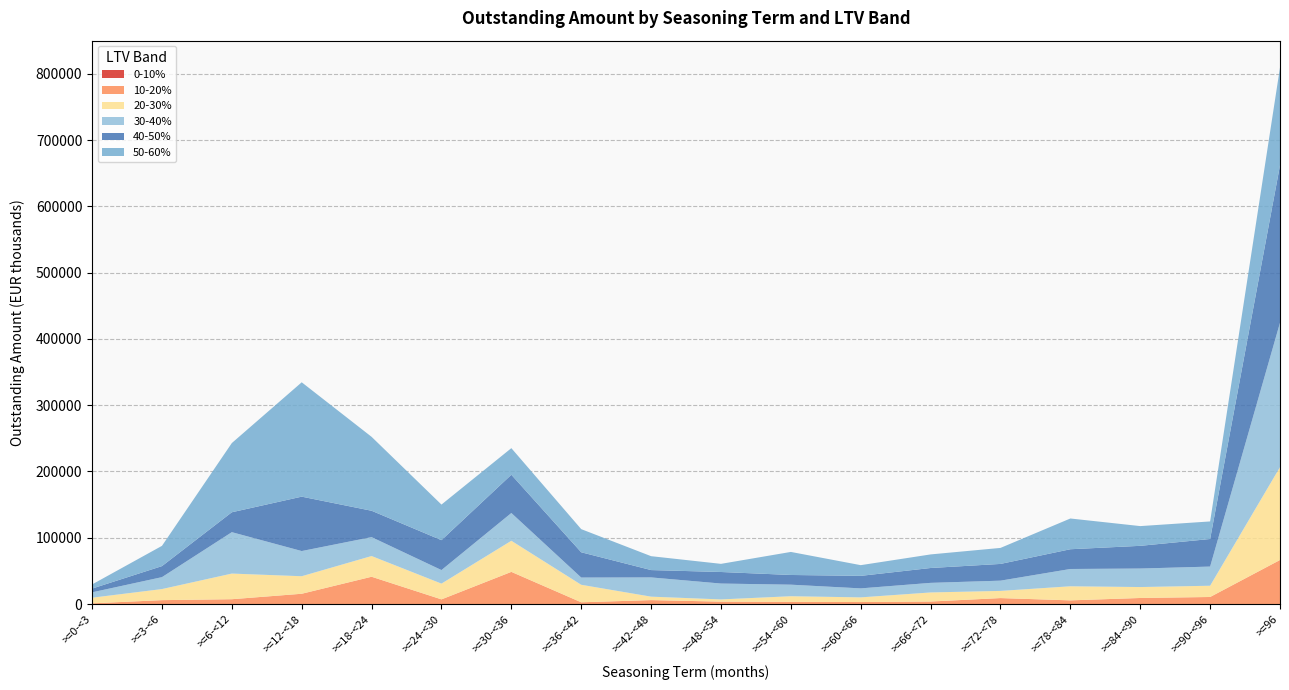

At which category is the sum across all series the highest?

>=96